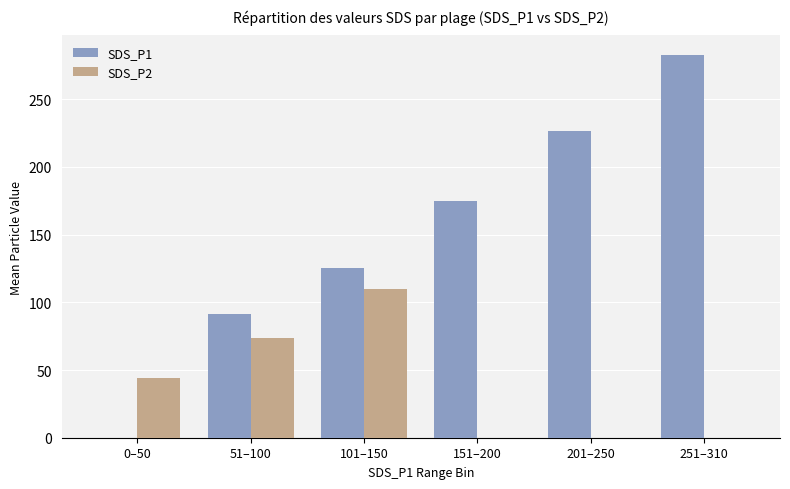

Which series changed the most between 201–250 and 251–310?

SDS_P1